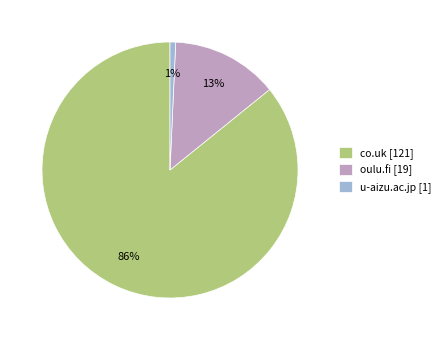

True or false: co.uk accounts for 86% of the total.

True